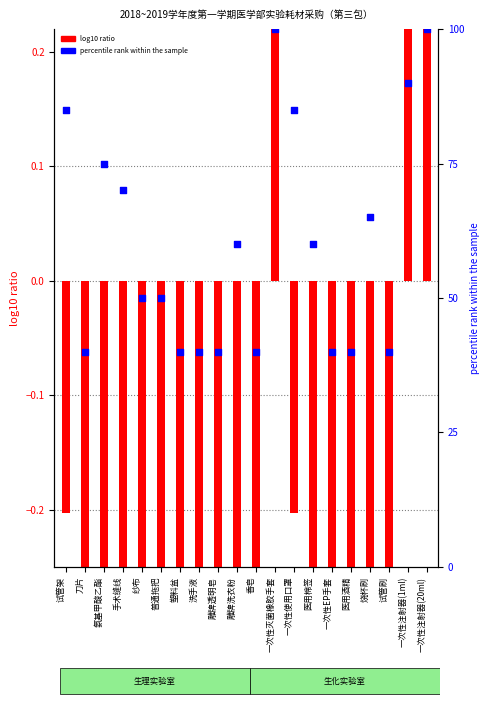

Which series reaches the maximum Y coordinate?

percentile rank within the sample